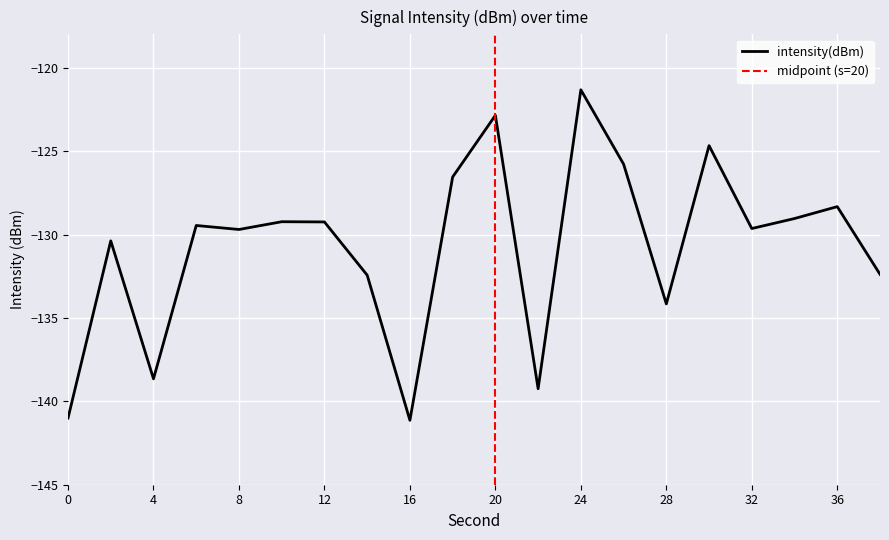

At which label is the value closest to -131?

2